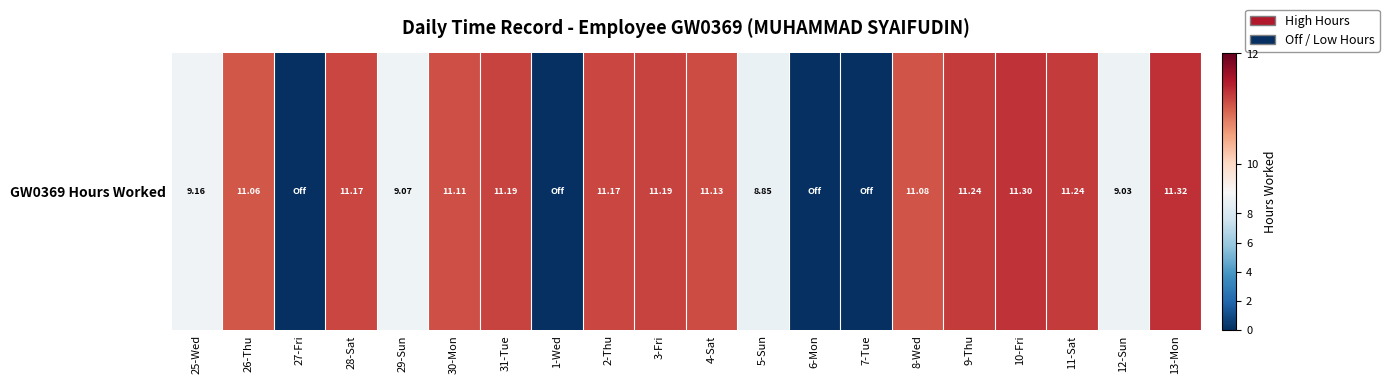

What is the change in value from 31-Tue to 6-Mon?

-11.2